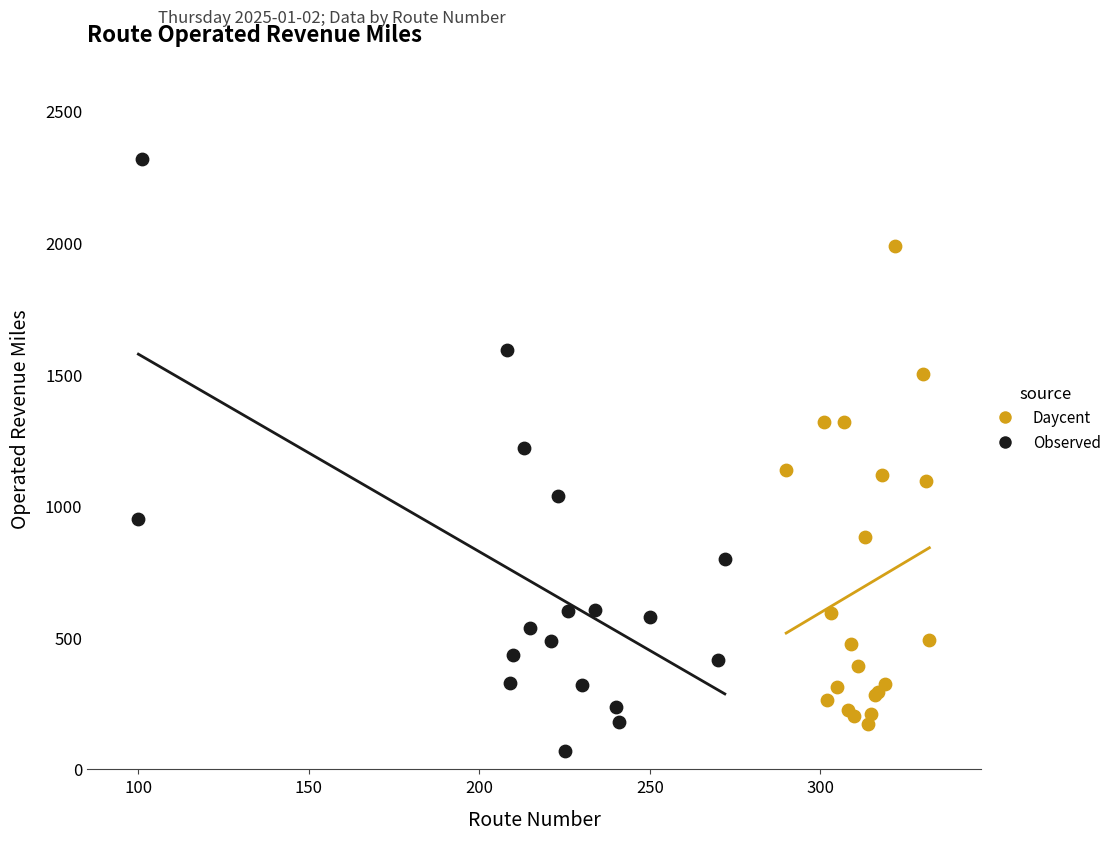

What are all the series names shown in the legend?

Daycent, Observed